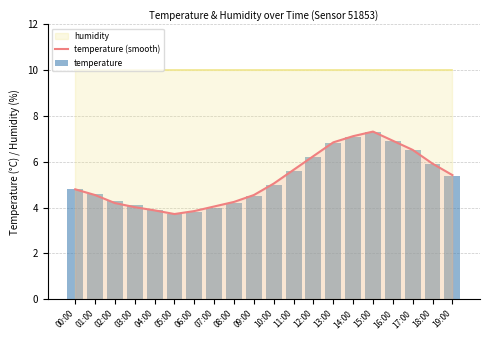

What is the lowest value of the temperature (smooth) series?

3.7